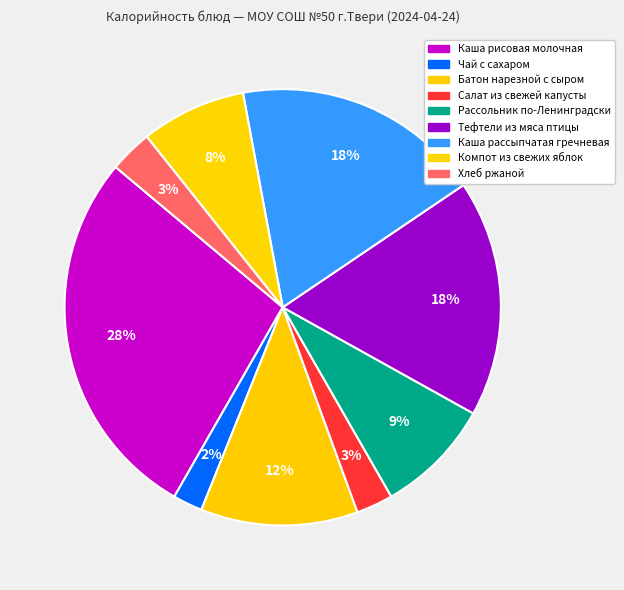

The Компот из свежих яблок slice represents 1% of the pie. True or false?

False